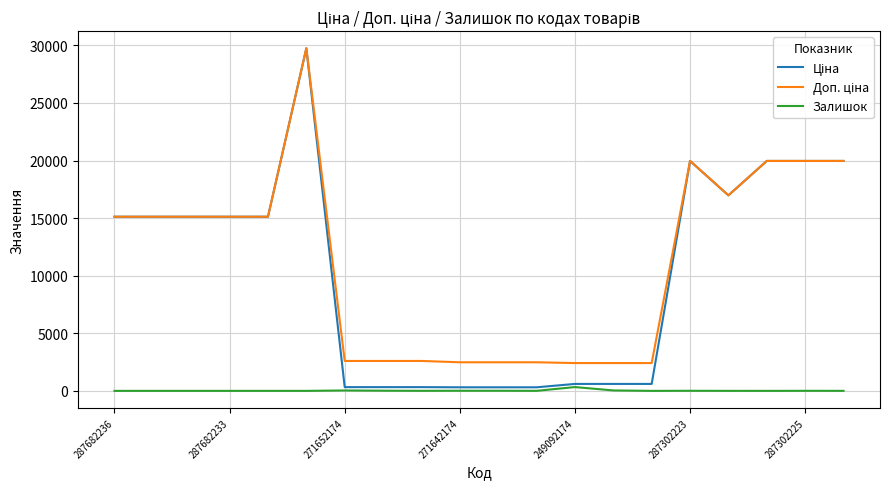

True or false: Ціна and Доп. ціна cross at least once.

False